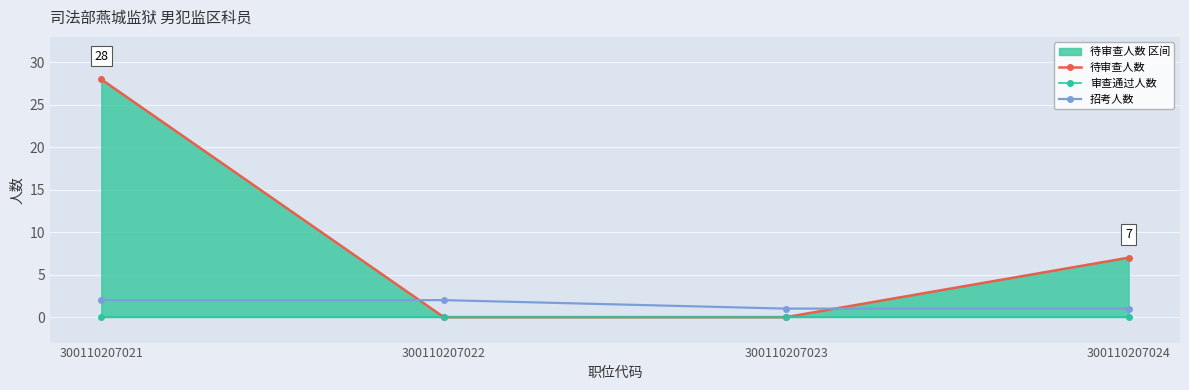

At which label is 招考人数 closest to 1?

300110207023